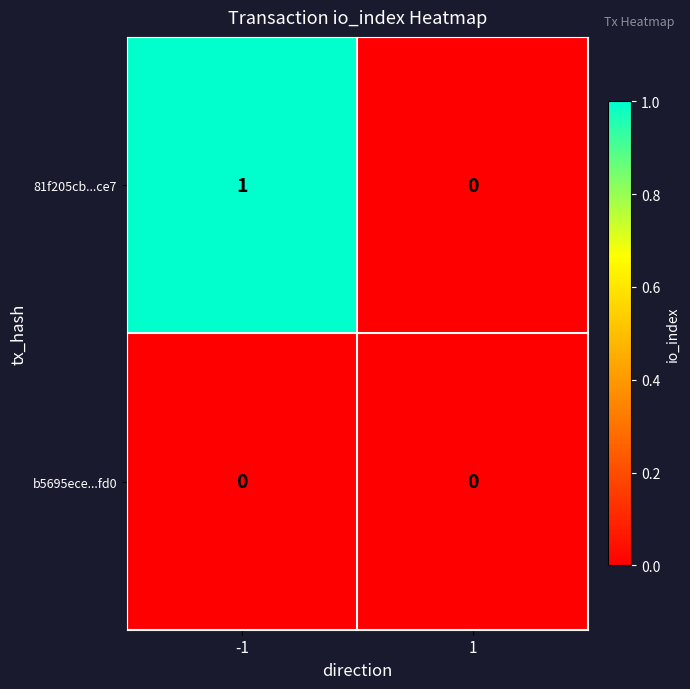

Is it true that b5695ece...fd0 equals 0 at -1?

True